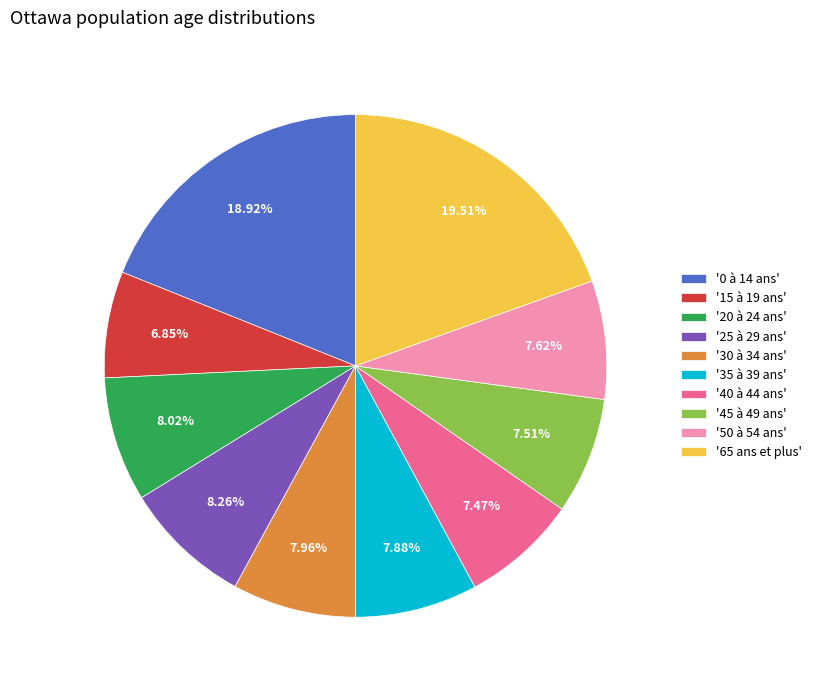

Combined, do '15 à 19 ans' and '30 à 34 ans' account for over 50%?

No